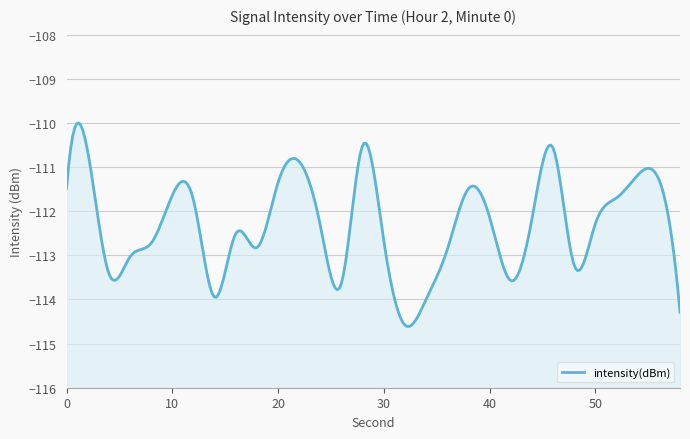

Reading left to right, transcribe all the data shown in this chart.

0=-111.5	2=-110.6	4=-113.4	6=-113.0	8=-112.7	10=-111.6	12=-111.7	14=-113.9	16=-112.5	18=-112.8	20=-111.3	22=-110.9	24=-112.3	26=-113.6	28=-110.5	30=-112.7	32=-114.6	34=-114.0	36=-112.9	38=-111.5	40=-112.1	42=-113.6	44=-112.2	46=-110.6	48=-113.2	50=-112.3	52=-111.7	54=-111.2	56=-111.3	58=-114.3